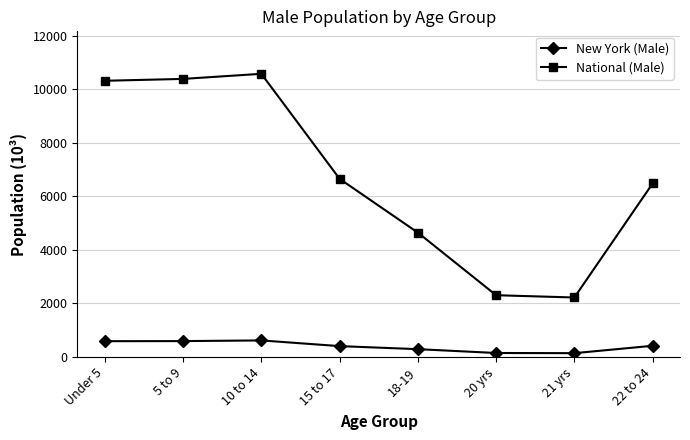

Rank the series at Under 5 from lowest to highest value.

New York (Male), National (Male)